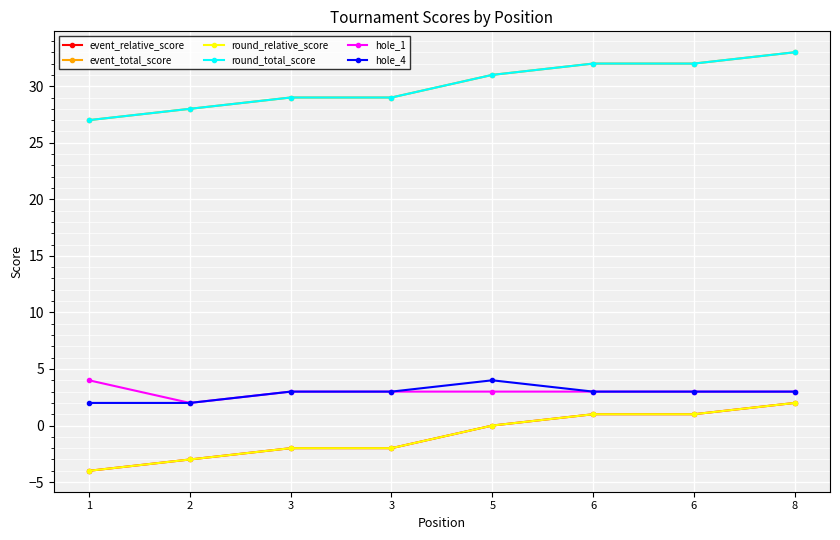

Which category has the lowest value in the round_total_score series?

1